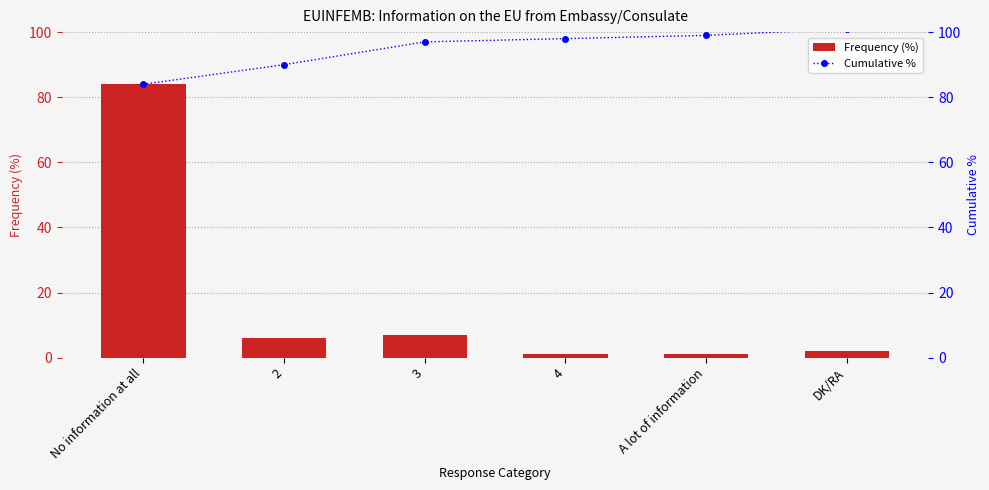

What are all the series names shown in the legend?

Frequency (%), Cumulative %